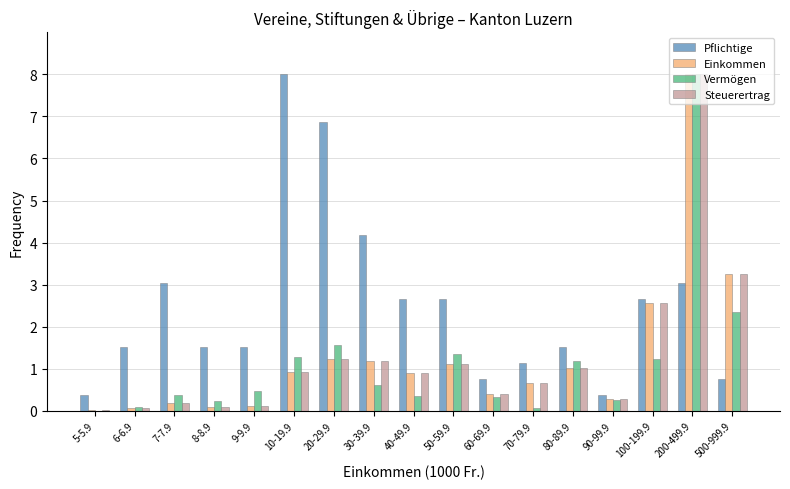

At which label does Steuerertrag reach its peak?

200-499.9